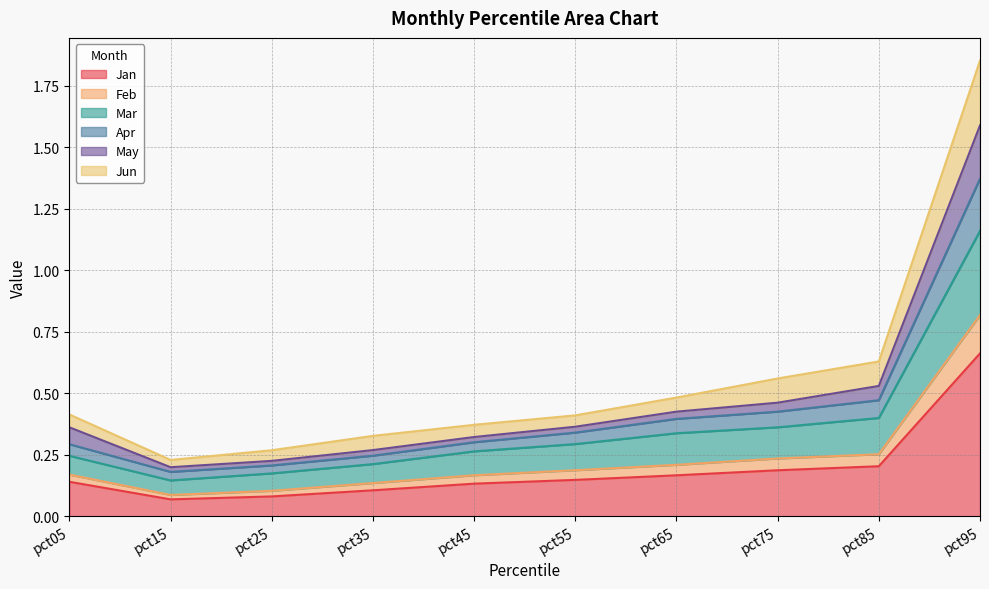

True or false: Feb and Mar cross at least once.

False